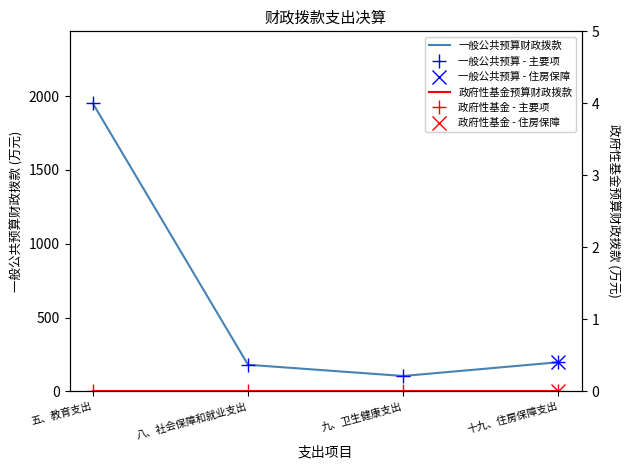

What is the average value of the 一般公共预算 - 主要项 series?

608.1